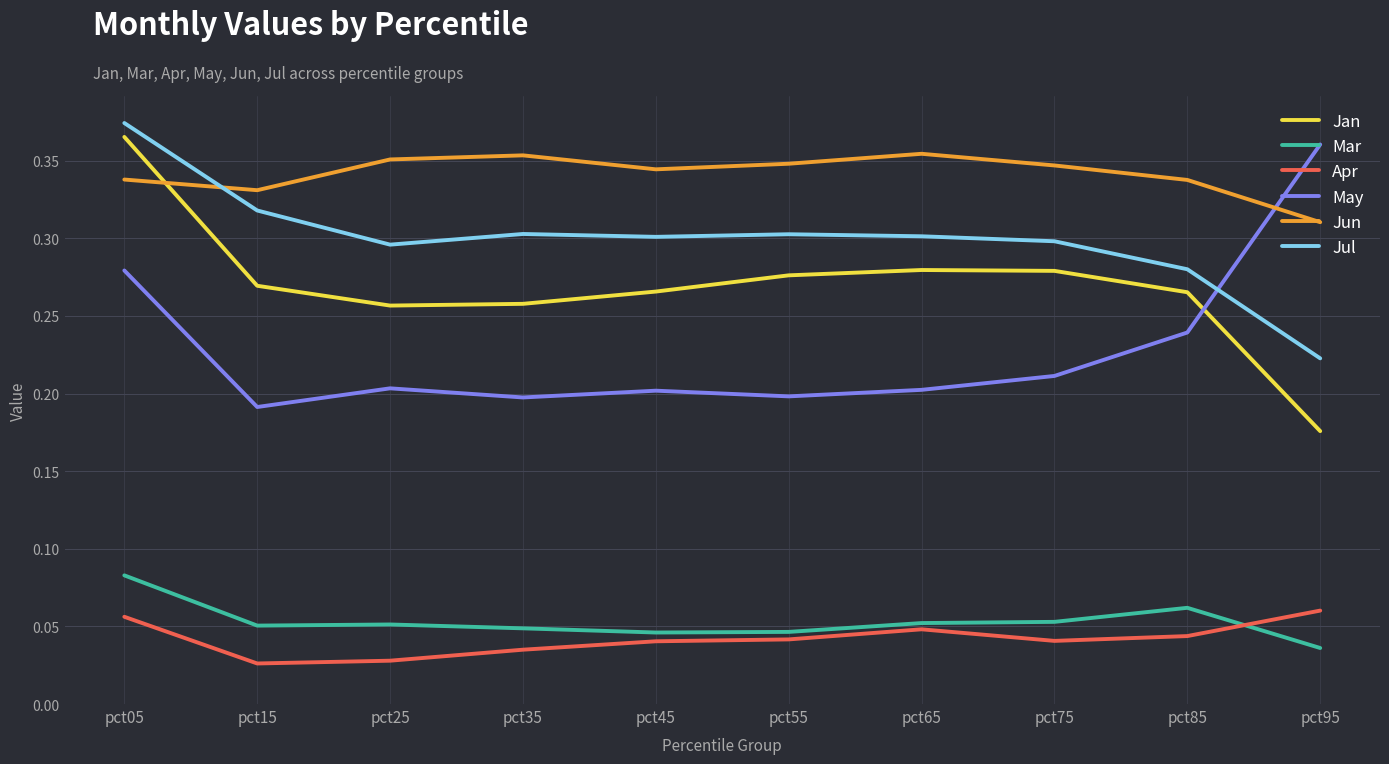

Which series has the largest total across all categories?

Jun